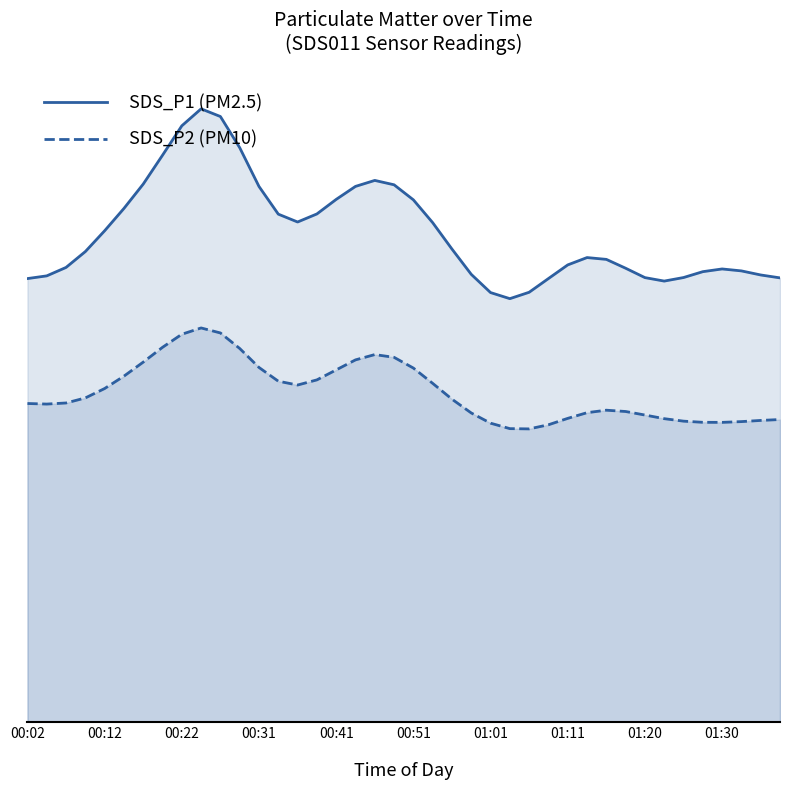

Rank the series by their maximum value, from lowest to highest.

SDS_P2 (PM10), SDS_P1 (PM2.5)